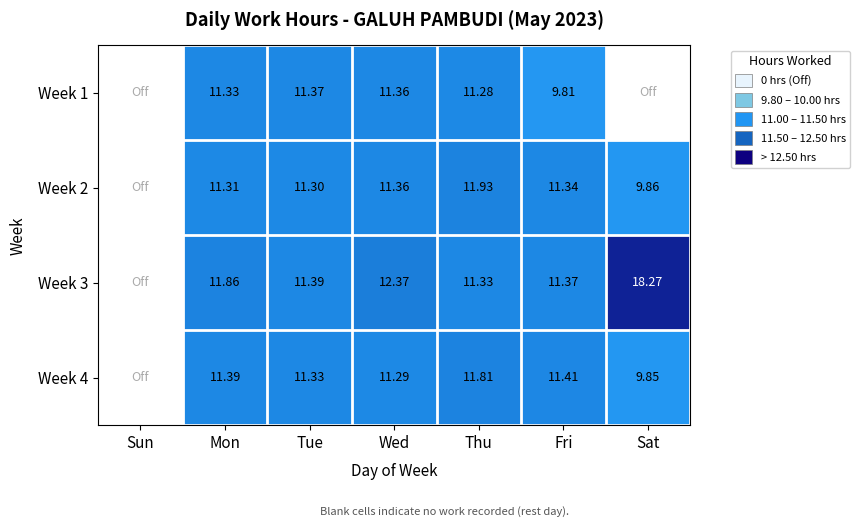

The Week 3 series shows 11.9 at Mon. True or false?

True